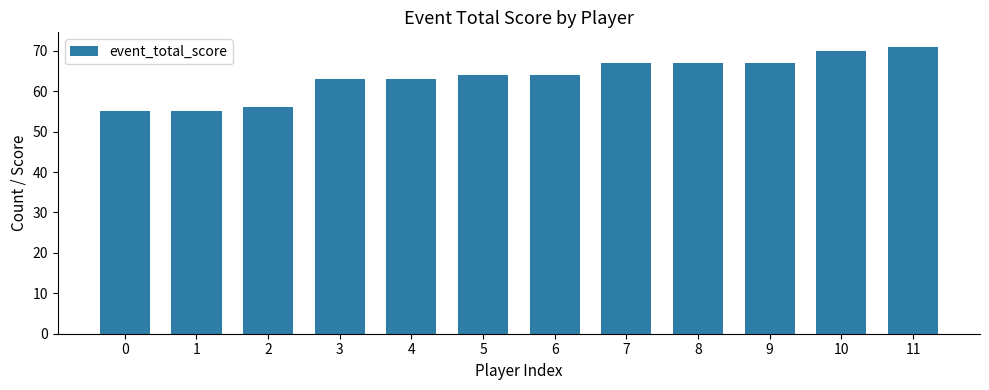

What is the greatest value displayed?

71